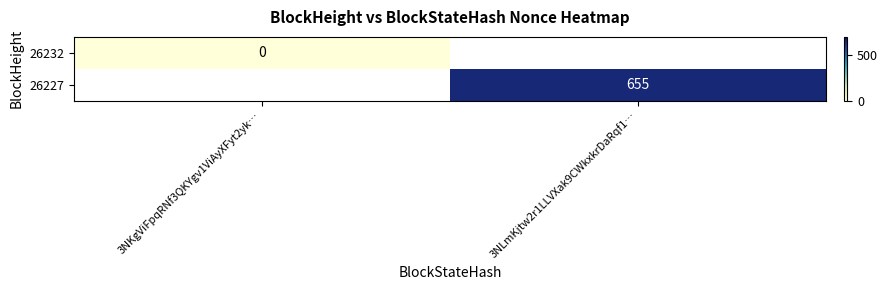

True or false: 26227 has a value of 174 at 3NLmKjtw2r1LLVXak9CWkxkrDaRqf1….

False